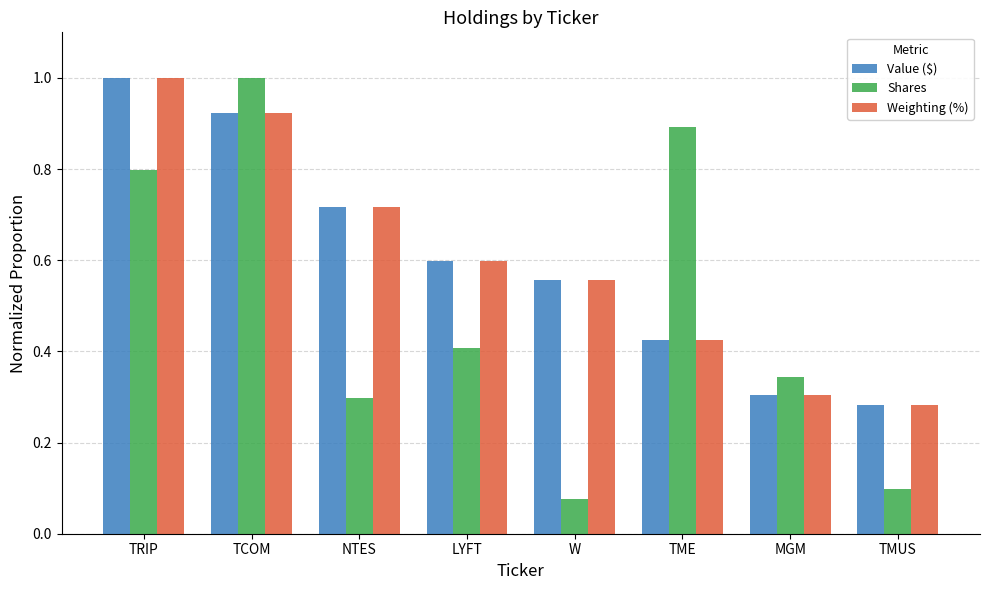

The Shares series shows 0.8 at TRIP. True or false?

True